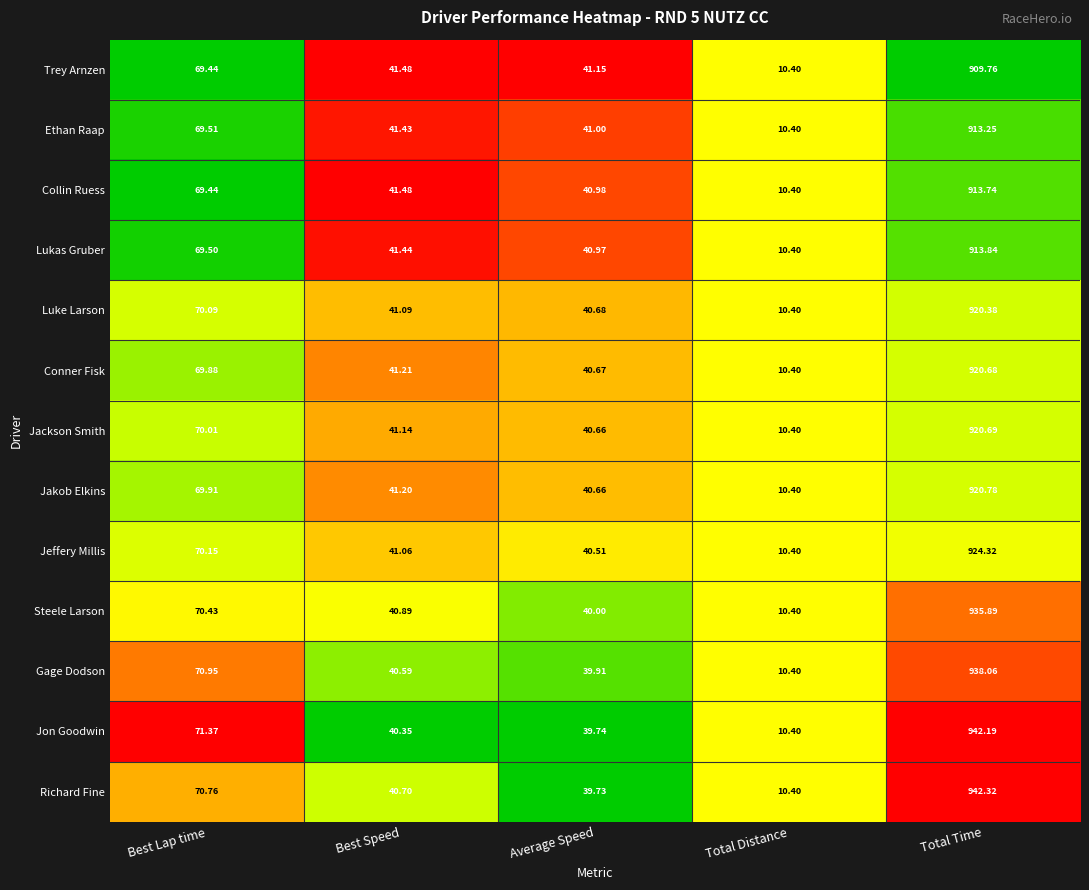

Which category has the lowest value across all series?

Total Distance